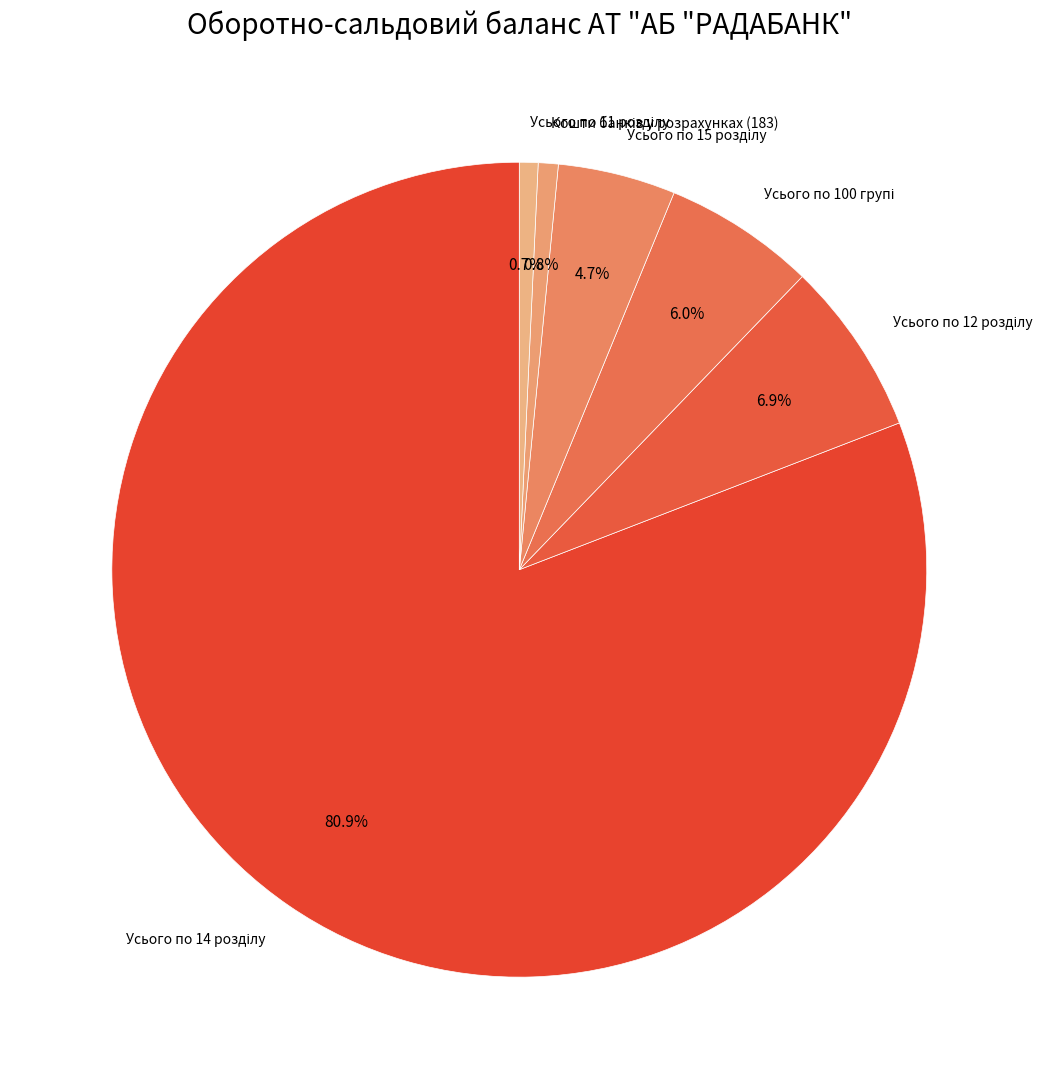

Is there a majority slice in this chart?

Yes